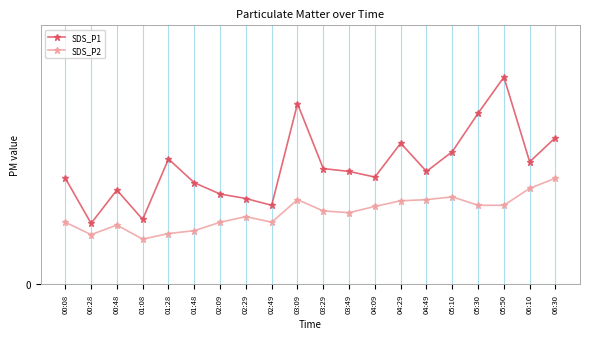

What is the label of the 4th point from the left?

01:08